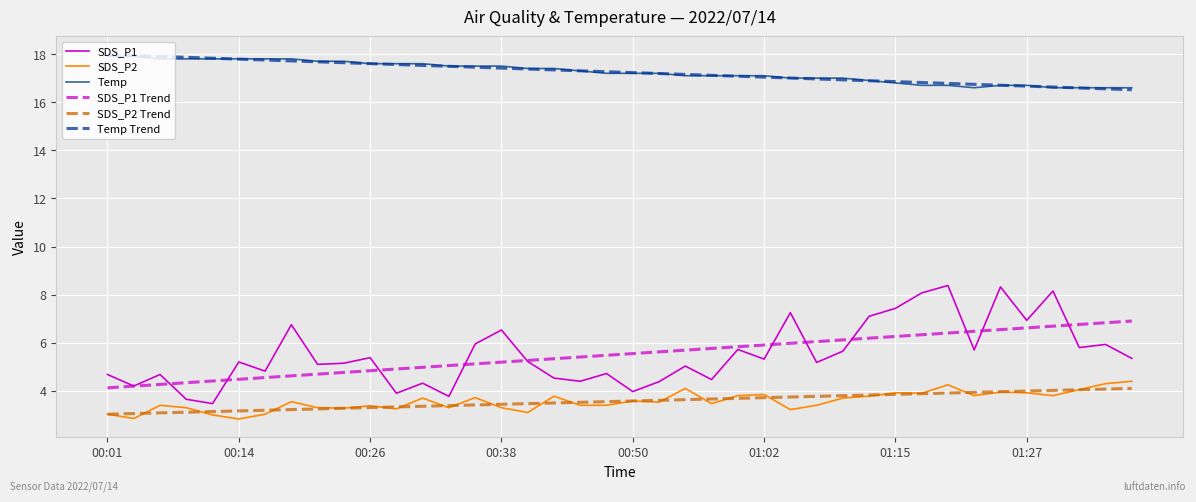

True or false: SDS_P1 Trend and SDS_P1 cross at least once.

True